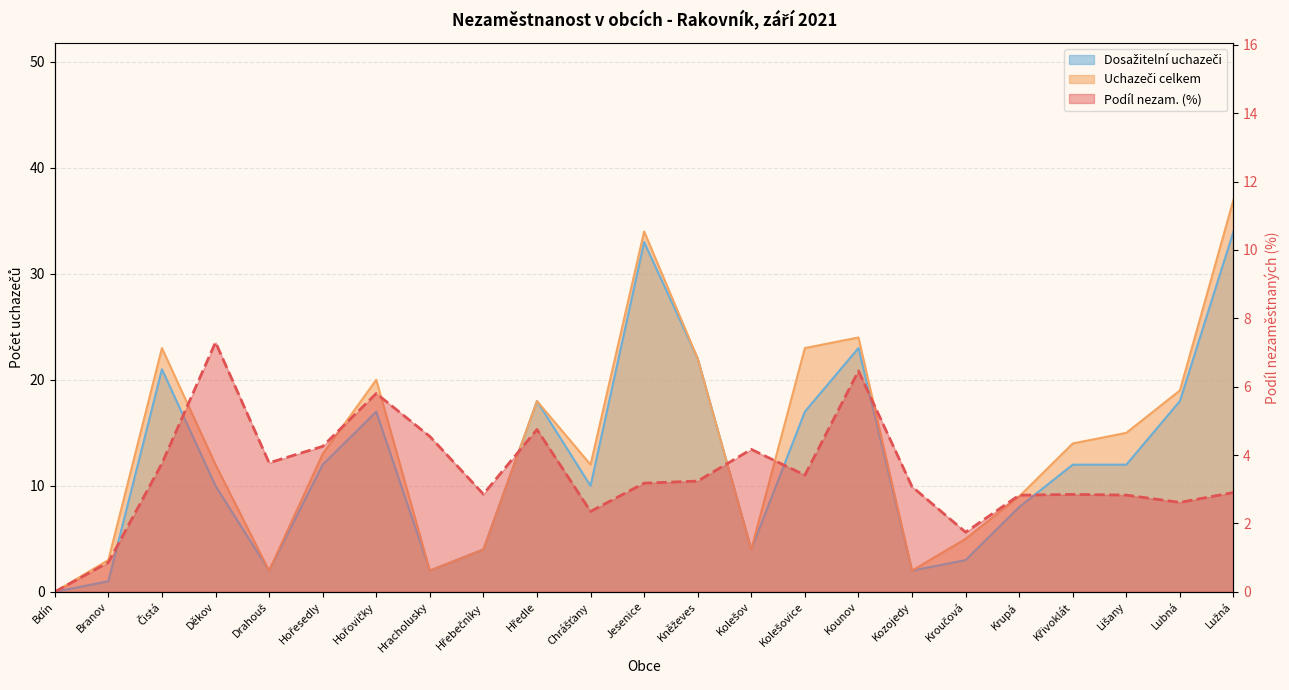

What is the value of the Uchazeči celkem point at the 18th from the left?

5.0